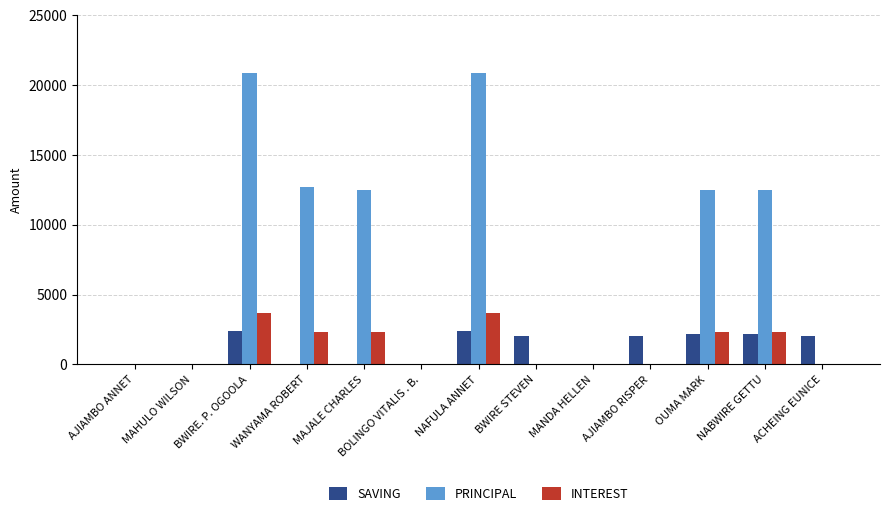

How many groups of bars are there?

13